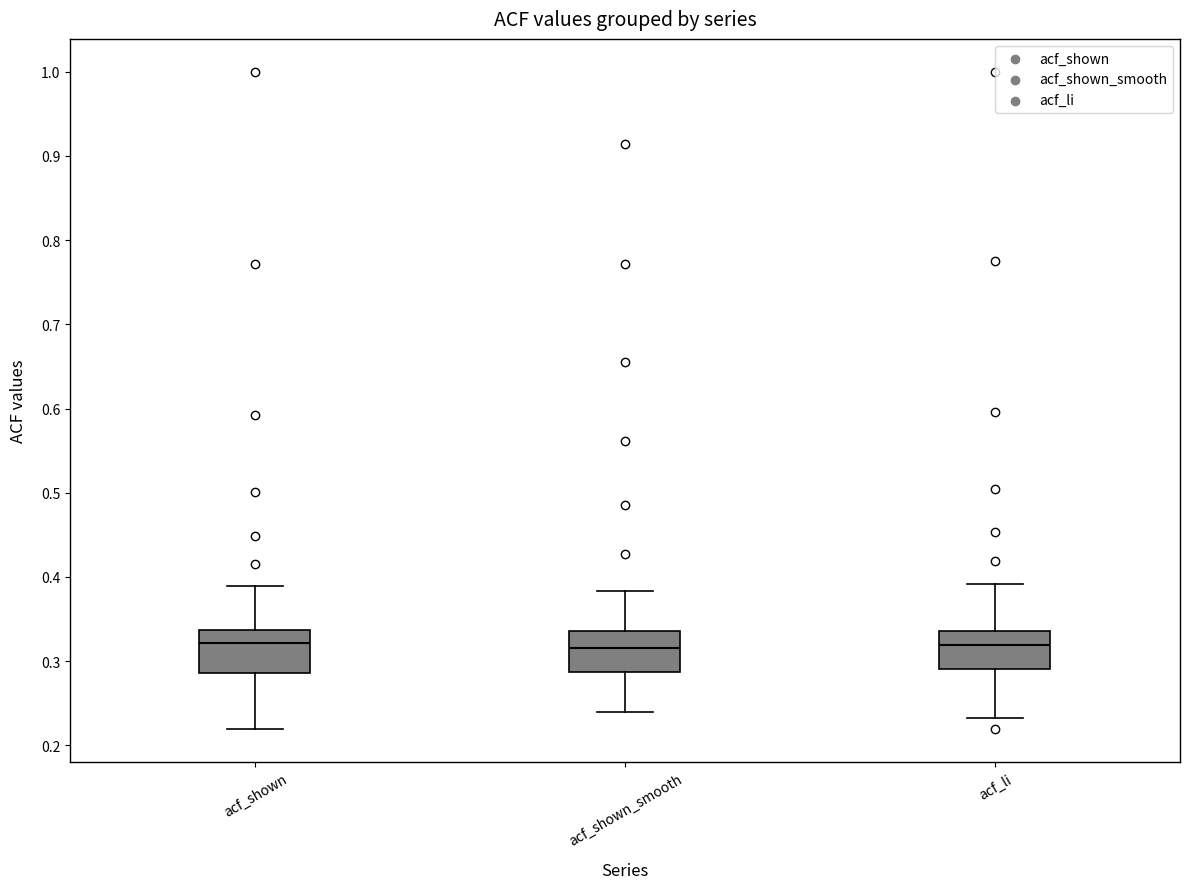

Reading left to right, read every box against the y-axis: the position of its median line, the range the box covers, and the ends of its whiskers. The values are not printed on the chart, so give them approximately, as read against the axis.

acf_shown: median 0.32, box 0.29 to 0.34, whiskers 0.22 to 0.39
acf_shown_smooth: median 0.32, box 0.29 to 0.34, whiskers 0.24 to 0.38
acf_li: median 0.32, box 0.29 to 0.34, whiskers 0.23 to 0.39